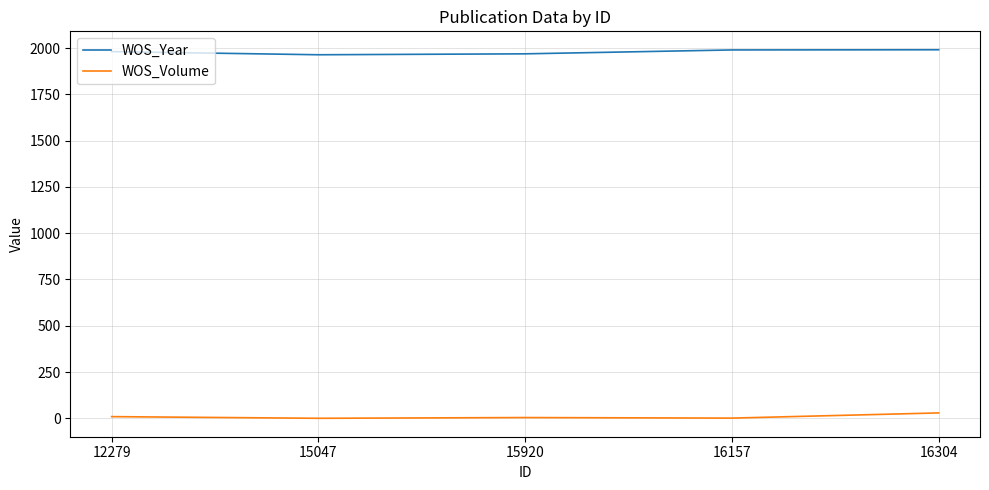

Rank the series at 15920 from lowest to highest value.

WOS_Volume, WOS_Year